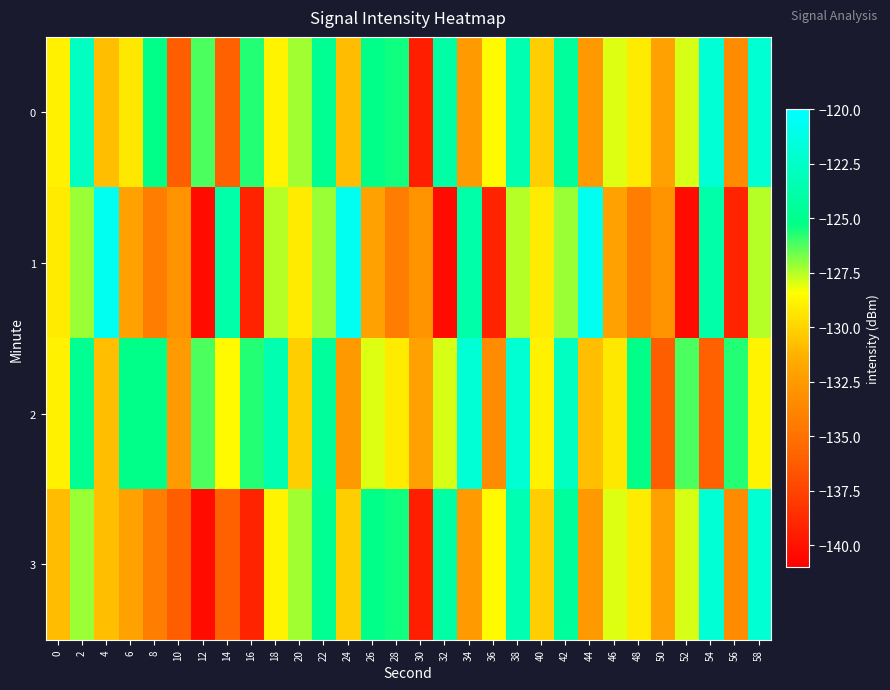

At which category is the sum across all series the highest?

38